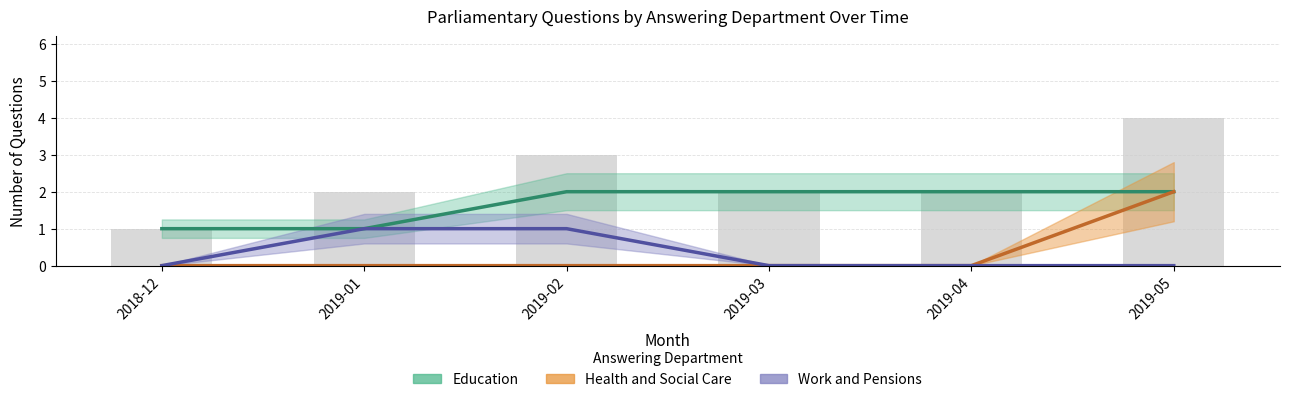

What is the ratio of the value at 2019-05 to the value at 2019-03?

2.0